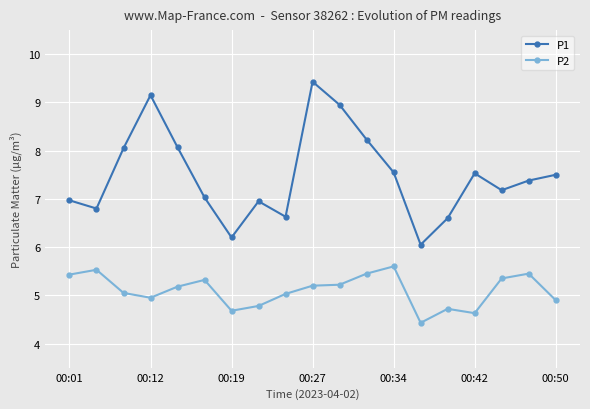

Count the number of categories in the chart.

19